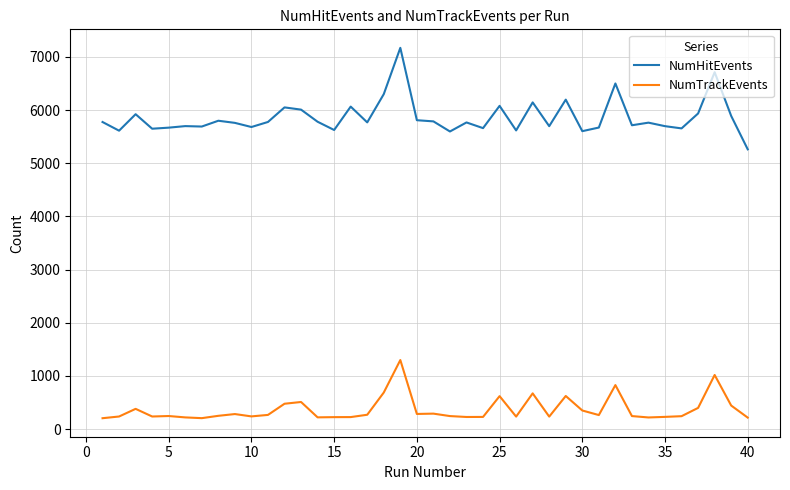

What is the sum of all NumHitEvents values?

234550